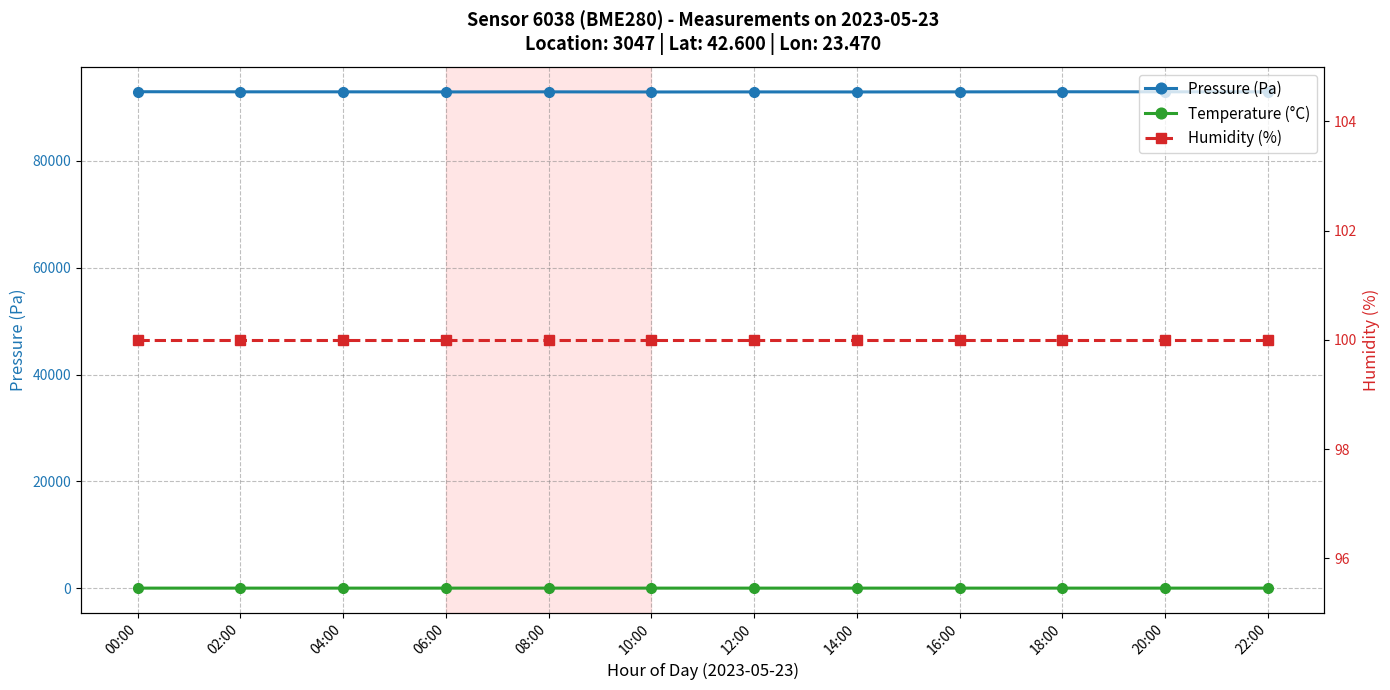

Reading left to right, what are all the values shown in this chart?

Pressure (Pa): 00:00=92954.3	02:00=92934.9	04:00=92932.4	06:00=92917.5	08:00=92931.0	10:00=92906.7	12:00=92918.9	14:00=92911.5	16:00=92926.2	18:00=92945.1	20:00=92935.2	22:00=92930.7
Temperature (°C): 00:00=11.7	02:00=11.6	04:00=11.7	06:00=11.8	08:00=11.7	10:00=11.5	12:00=11.6	14:00=11.6	16:00=11.7	18:00=11.6	20:00=11.6	22:00=11.8
Humidity (%): 00:00=100.0	02:00=100.0	04:00=100.0	06:00=100.0	08:00=100.0	10:00=100.0	12:00=100.0	14:00=100.0	16:00=100.0	18:00=100.0	20:00=100.0	22:00=100.0